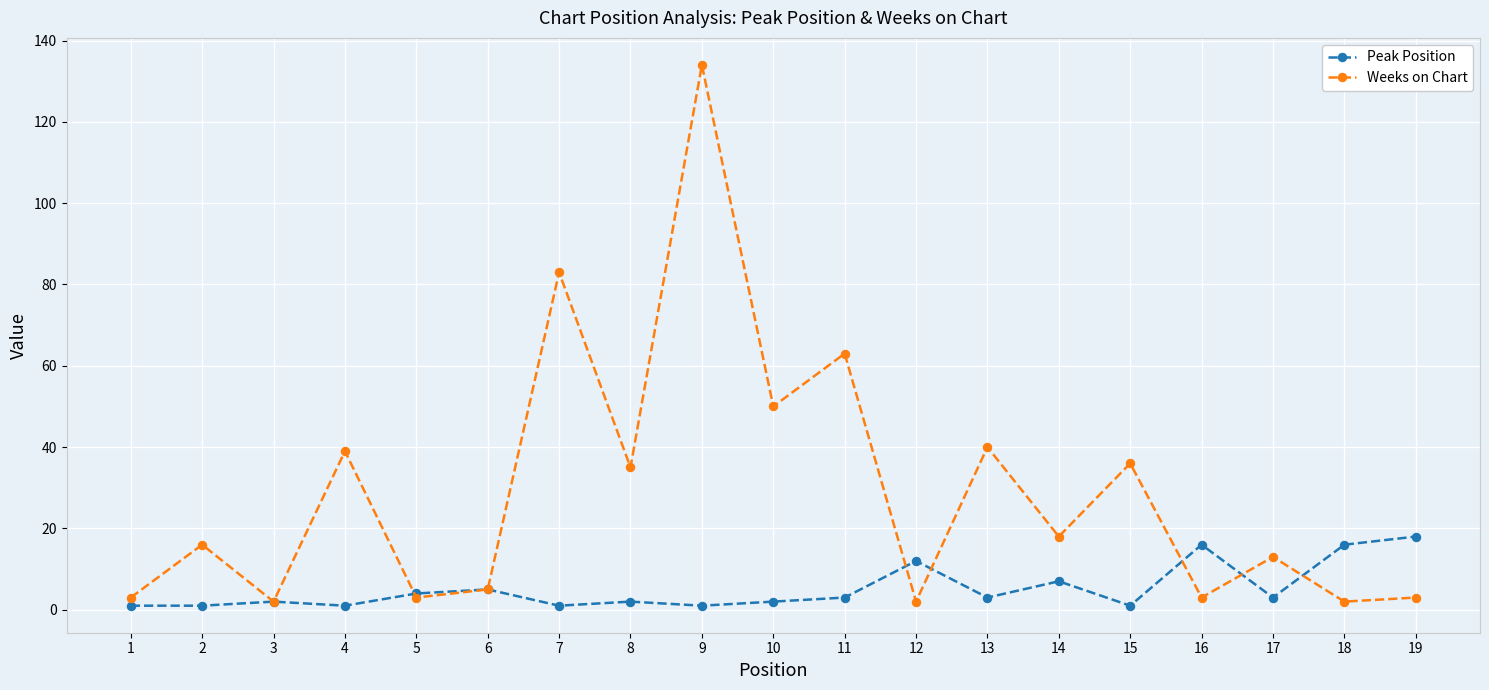

Rank the series by their maximum value, from lowest to highest.

Peak Position, Weeks on Chart